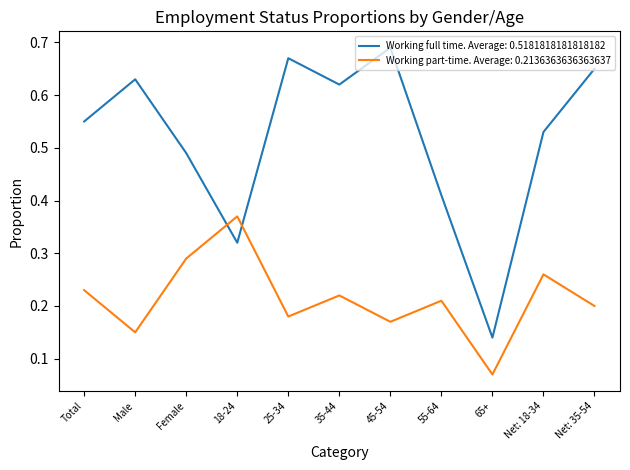

Which series has the largest total across all categories?

Working full time. Average: 0.5181818181818182